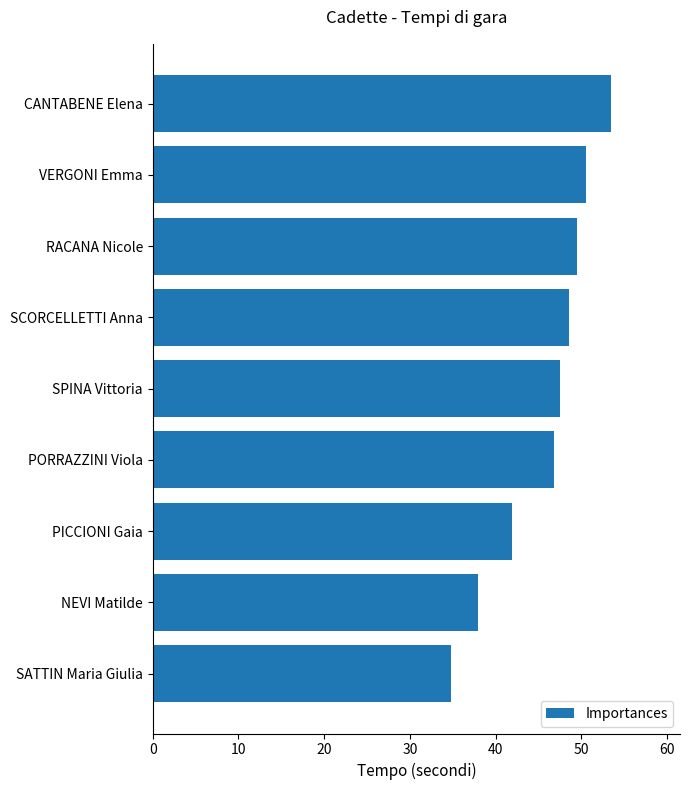

Approximately how many times larger is the value at SATTIN Maria Giulia compared to VERGONI Emma?

0.7